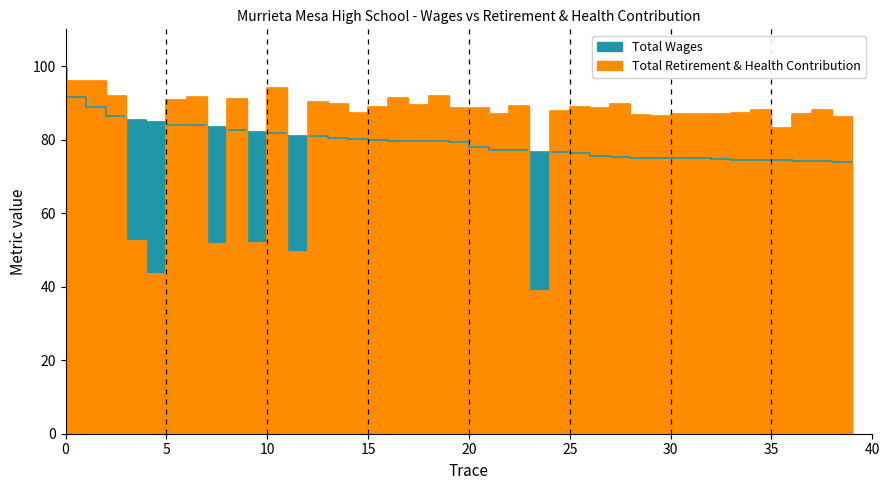

Is the value of Total Wages at 30 greater than the value of Total Retirement & Health Contribution at 11?

No